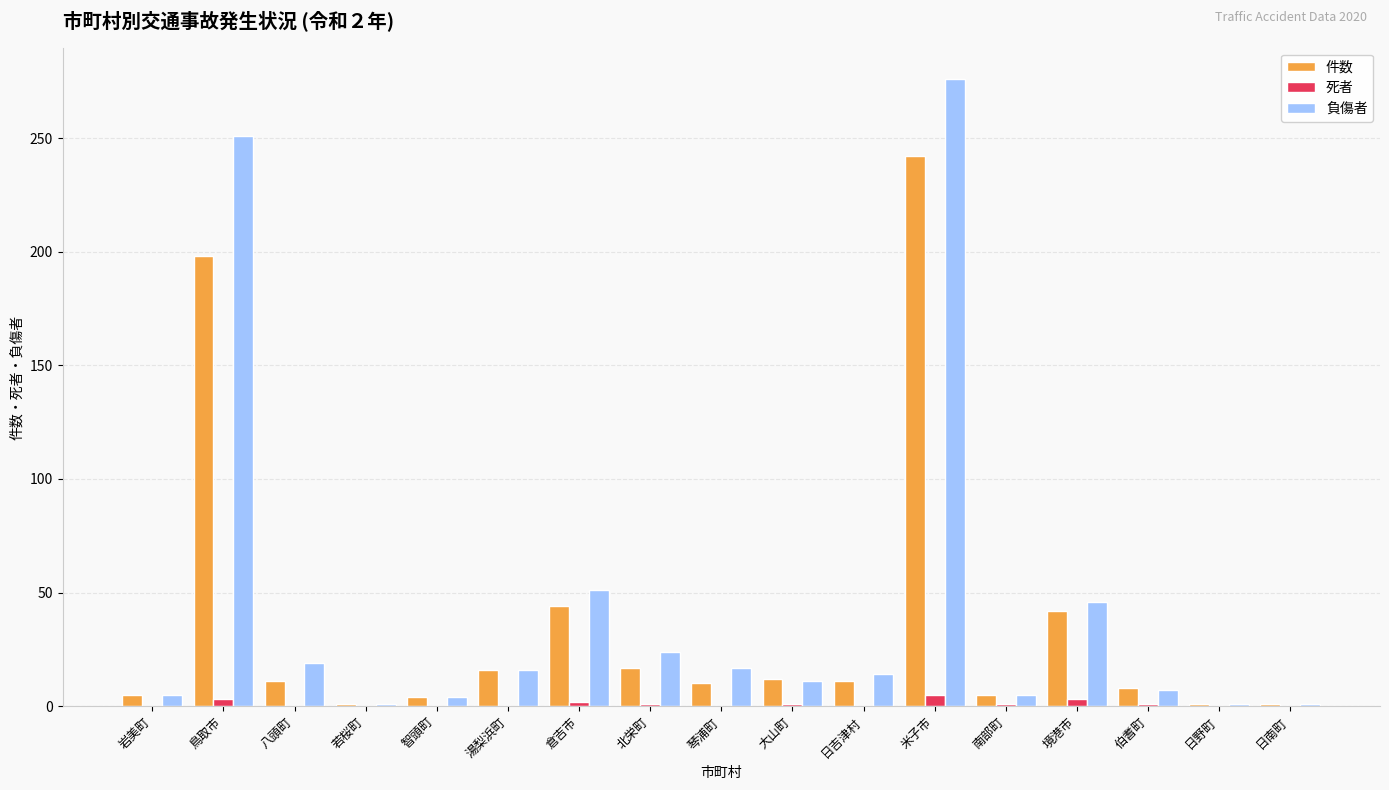

What is the sum of all 件数 values?

628